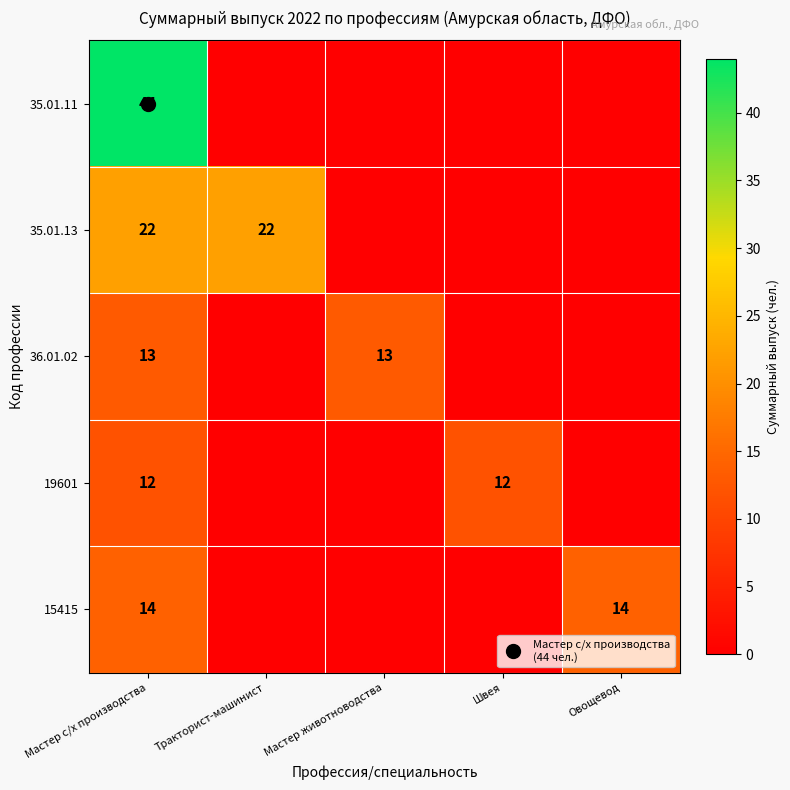

The value of 15415 at Овощевод is 5. True or false?

False